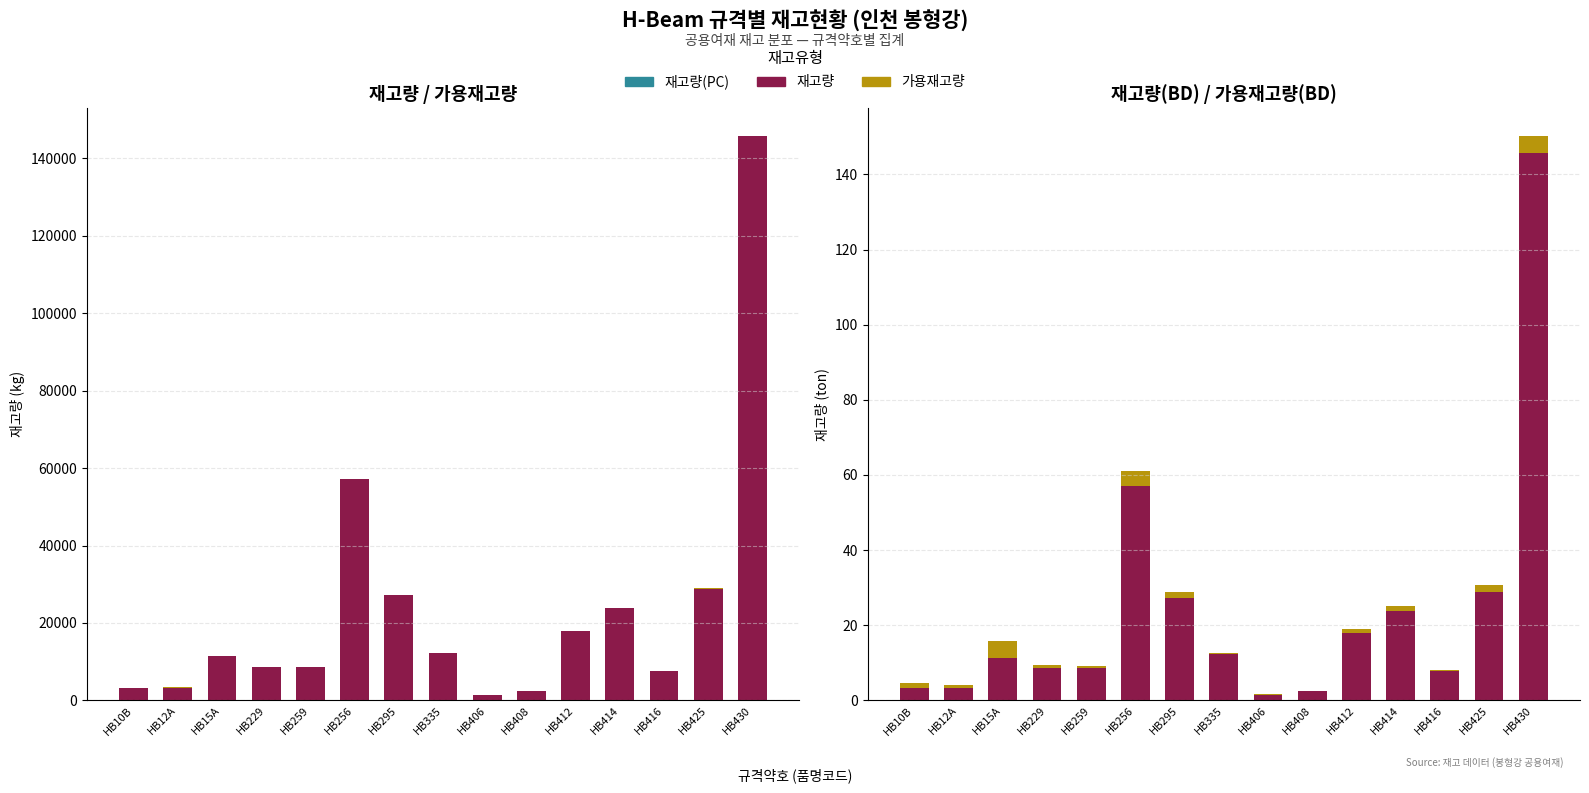

What is the minimum value for 재고량?

1476.0